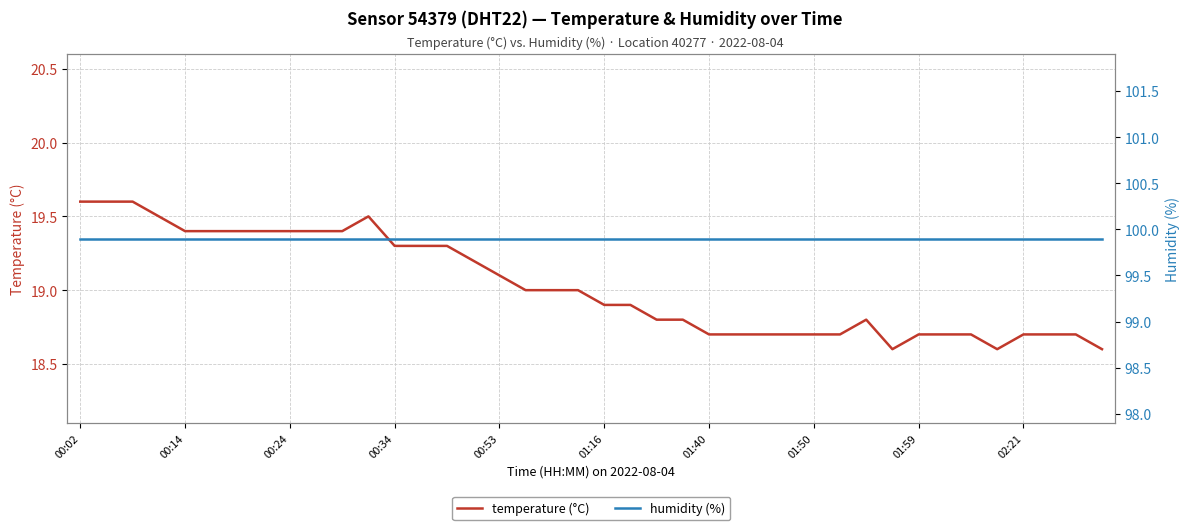

True or false: temperature (°C) and humidity (%) cross at least once.

False